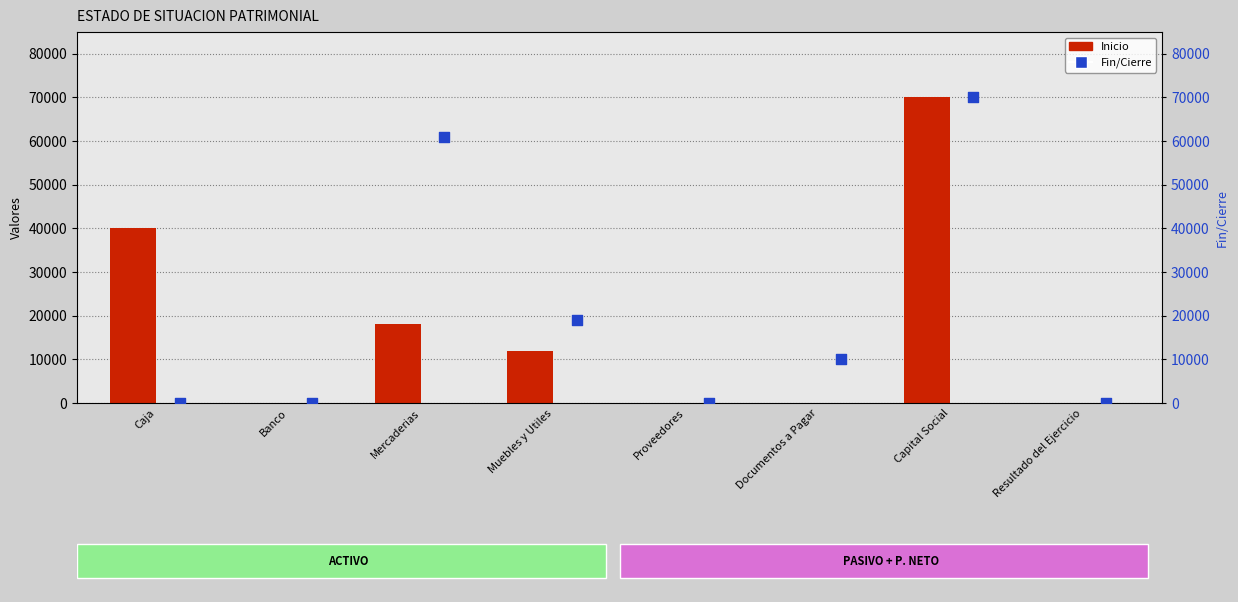

Is the value of Fin/Cierre at Resultado del Ejercicio greater than the value of Inicio at Caja?

No